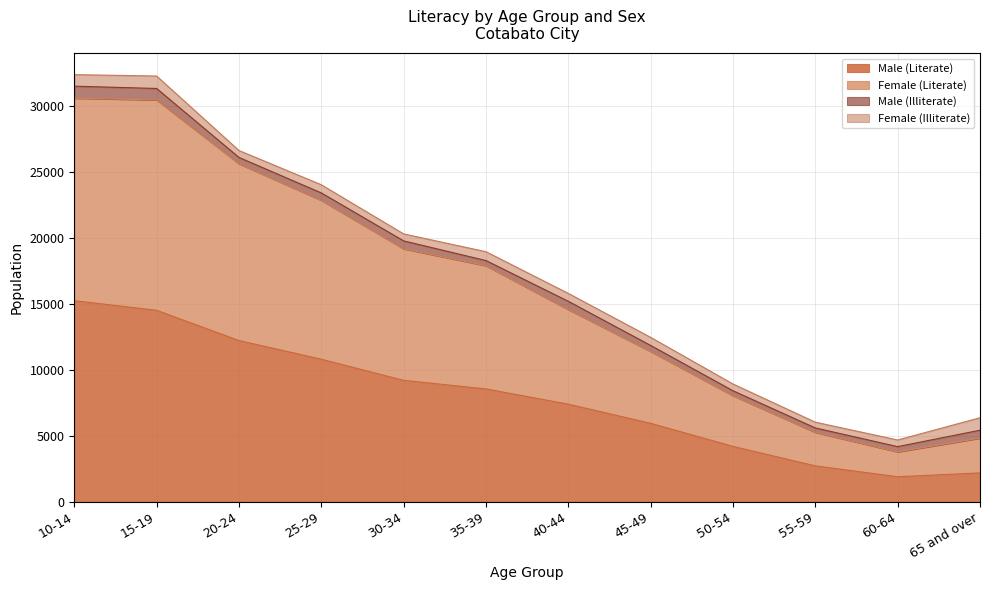

What is the label of the 5th point from the right?

45-49